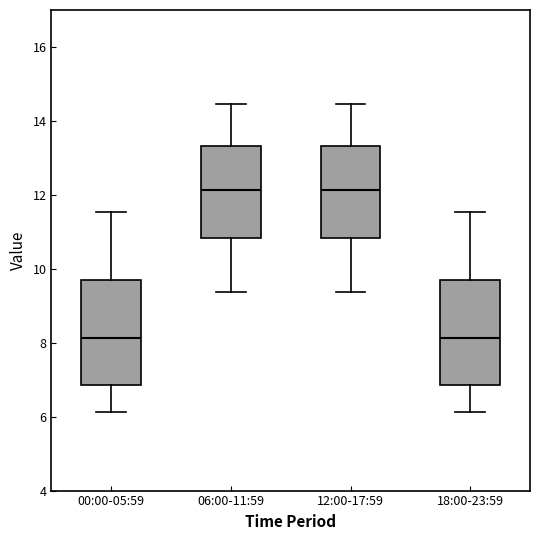

Where is the upper edge of the box for 12:00-17:59 on the y-axis? The values are not printed on the chart, so give them approximately, as read against the axis.

13.4